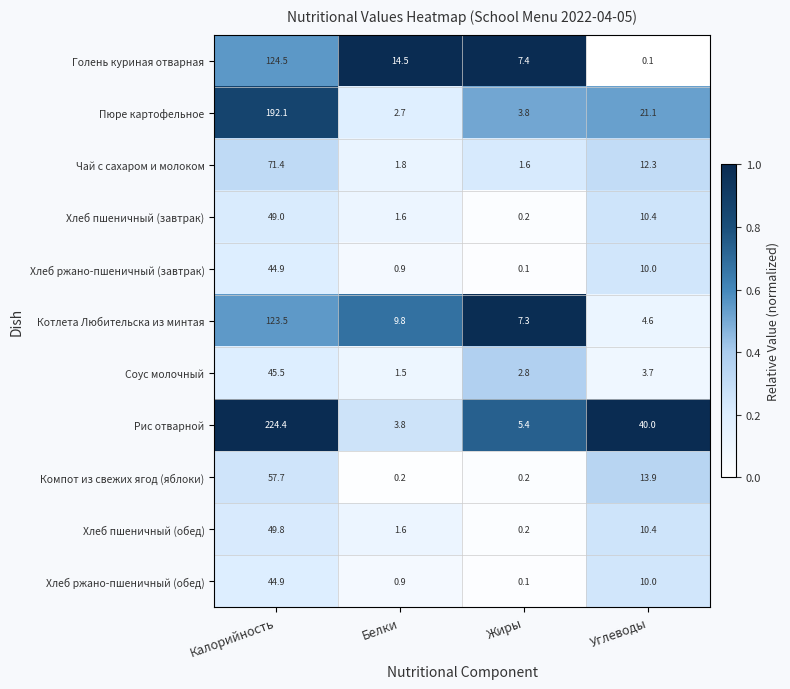

What is the difference between the second highest and second lowest values in the Рис отварной series?

34.6